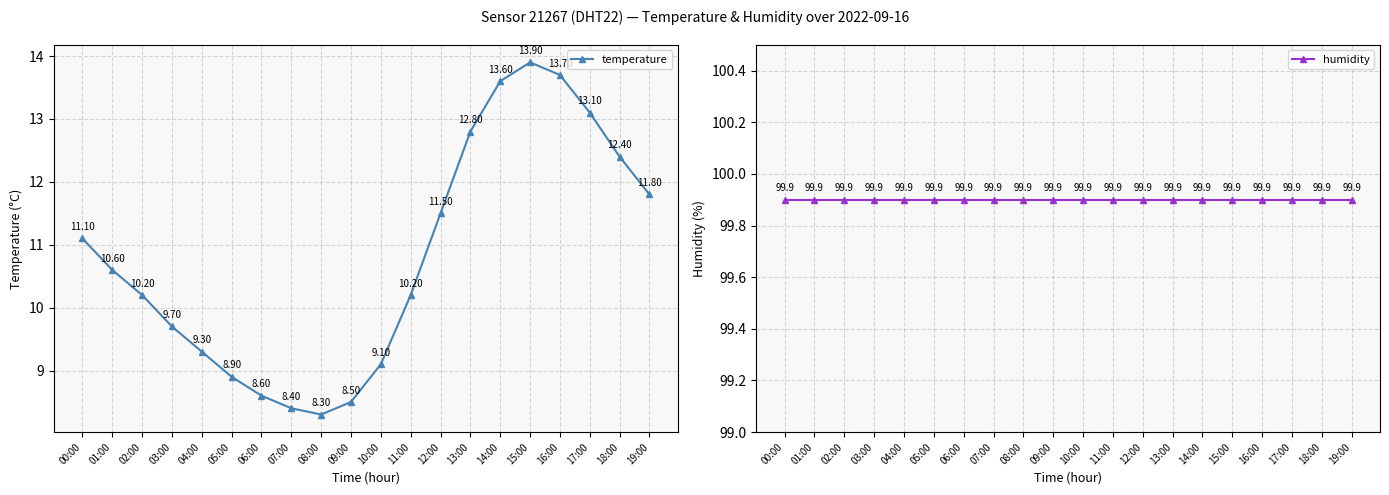

Reading left to right, what are all the values shown in this chart?

temperature: 00:00=11.1	01:00=10.6	02:00=10.2	03:00=9.7	04:00=9.3	05:00=8.9	06:00=8.6	07:00=8.4	08:00=8.3	09:00=8.5	10:00=9.1	11:00=10.2	12:00=11.5	13:00=12.8	14:00=13.6	15:00=13.9	16:00=13.7	17:00=13.1	18:00=12.4	19:00=11.8
humidity: 00:00=99.9	01:00=99.9	02:00=99.9	03:00=99.9	04:00=99.9	05:00=99.9	06:00=99.9	07:00=99.9	08:00=99.9	09:00=99.9	10:00=99.9	11:00=99.9	12:00=99.9	13:00=99.9	14:00=99.9	15:00=99.9	16:00=99.9	17:00=99.9	18:00=99.9	19:00=99.9